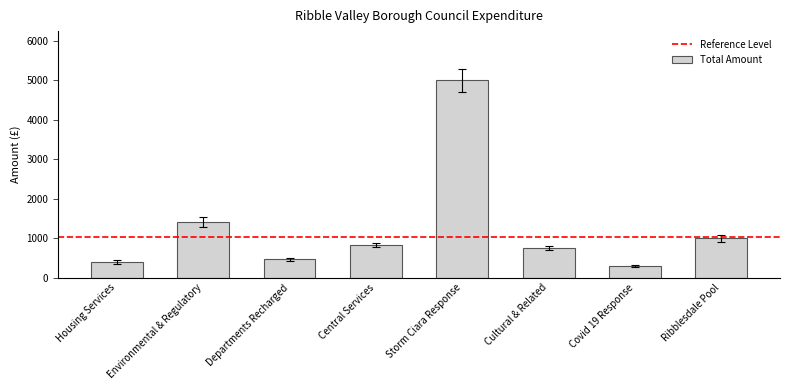

Where does the data first go above 823?

Environmental & Regulatory